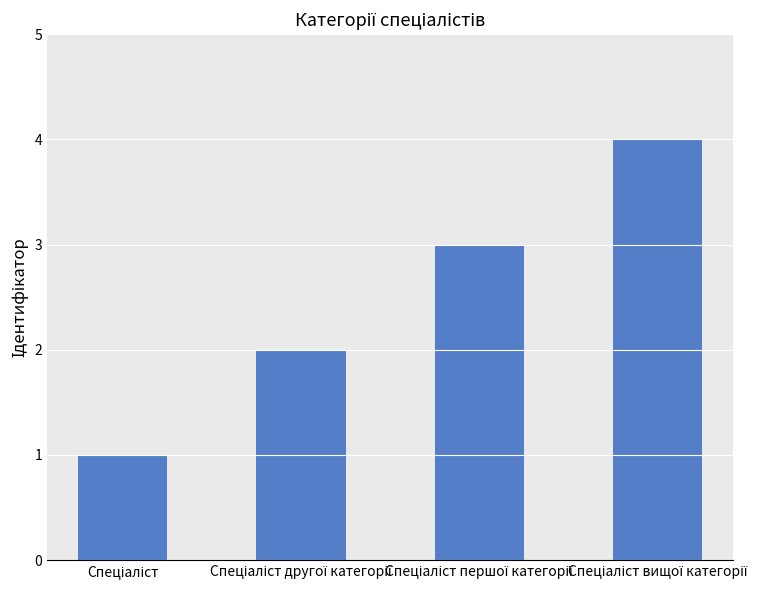

What is the difference between the maximum and minimum values?

3